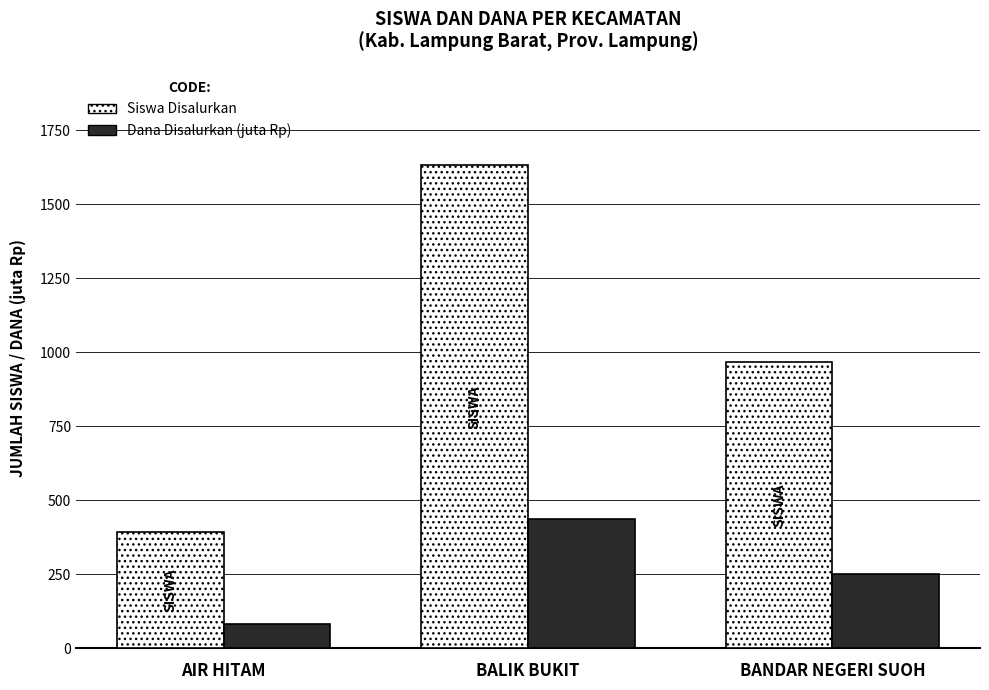

Does the chart contain stacked bars?

No